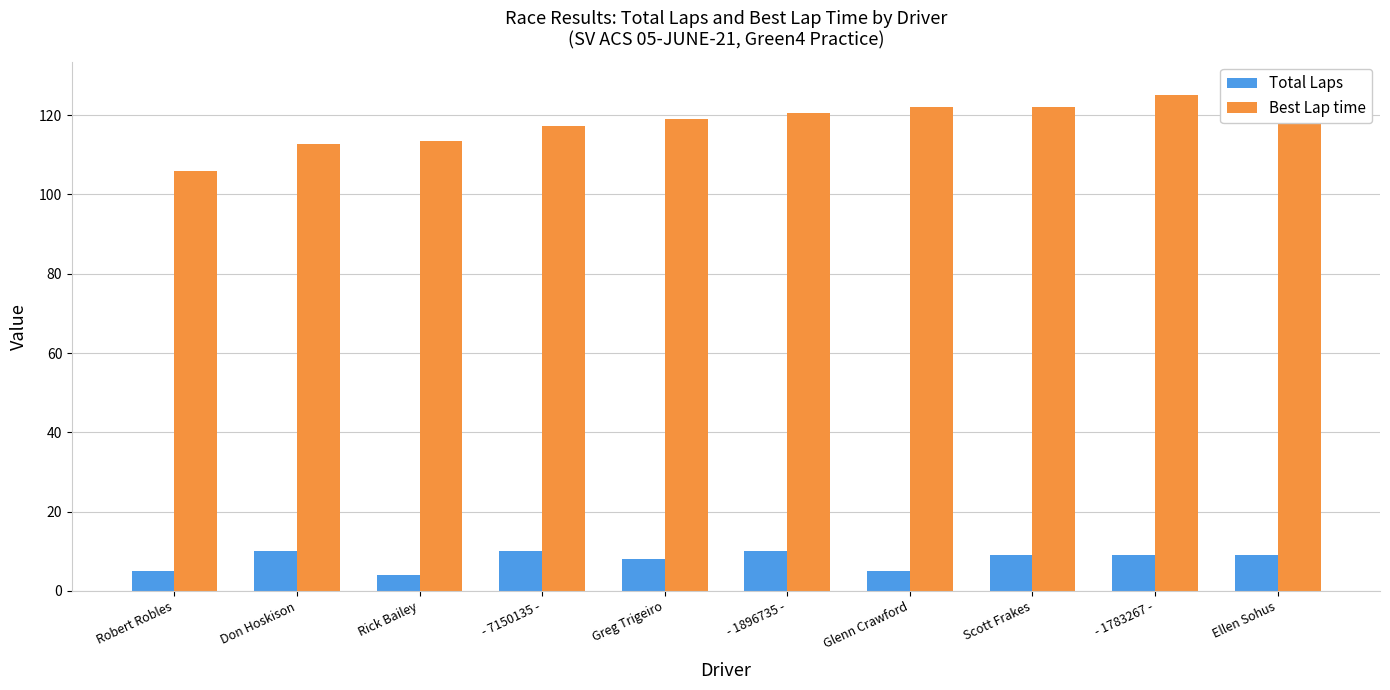

What is the value of the Best Lap time bar at the 10th from the left?

127.1